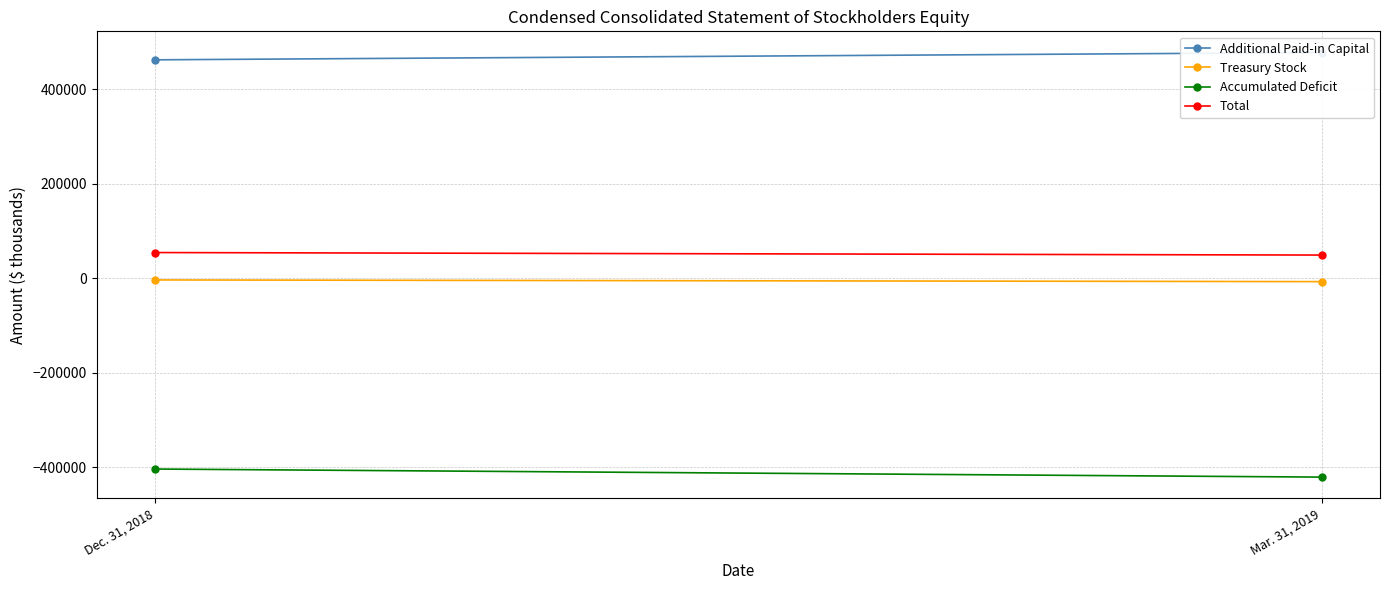

Reading left to right, list all the values displayed in this chart.

Additional Paid-in Capital: Dec. 31, 2018=462004	Mar. 31, 2019=477389
Treasury Stock: Dec. 31, 2018=-3831	Mar. 31, 2019=-7432
Accumulated Deficit: Dec. 31, 2018=-404067	Mar. 31, 2019=-421167
Total: Dec. 31, 2018=54117	Mar. 31, 2019=48801